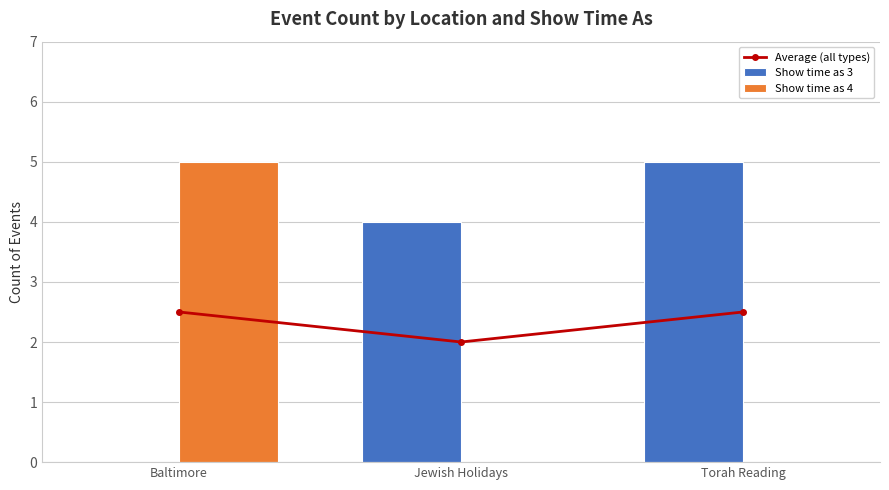

Reading right to left, what are all the values shown in this chart?

Average (all types): 2.5	2.0	2.5
Show time as 3: 5.0	4.0	0.0
Show time as 4: 0.0	0.0	5.0